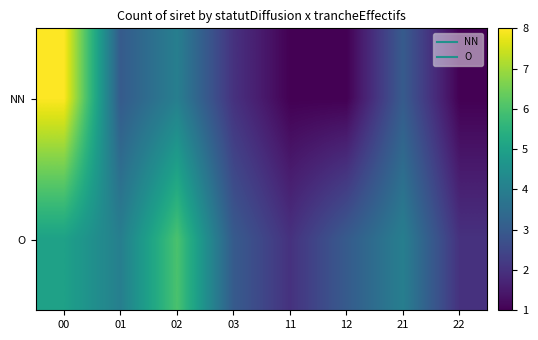

Reading left to right, transcribe all the data shown in this chart.

NN: 00=8	01=3	02=4	03=2	11=1	12=1	21=3	22=1
O: 00=5	01=4	02=6	03=3	11=2	12=3	21=4	22=2